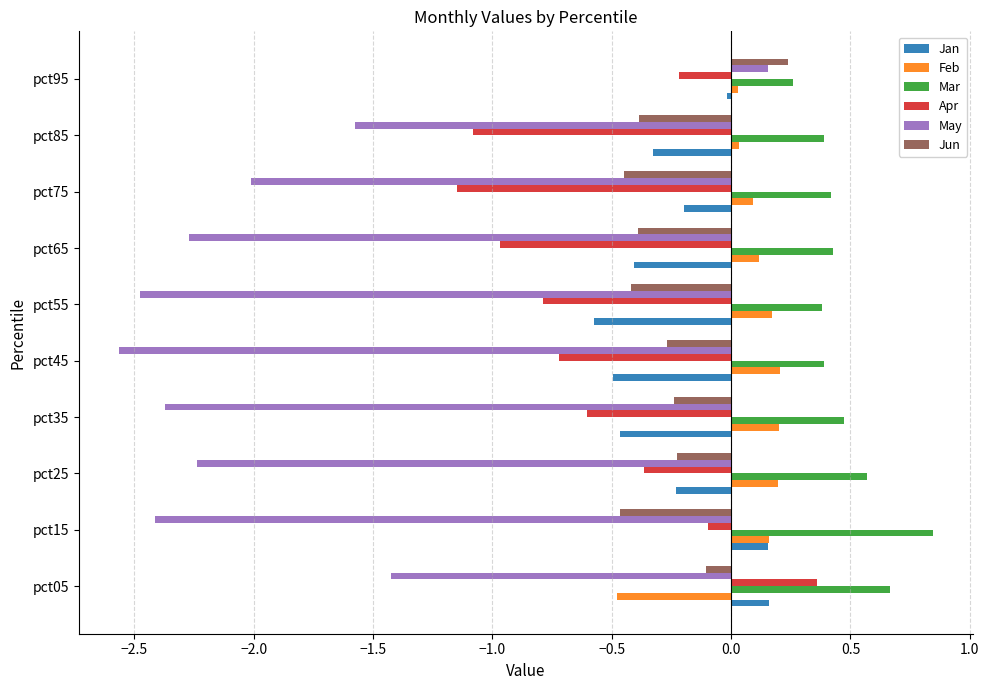

Is the value of May at pct05 greater than the value of Feb at pct35?

No